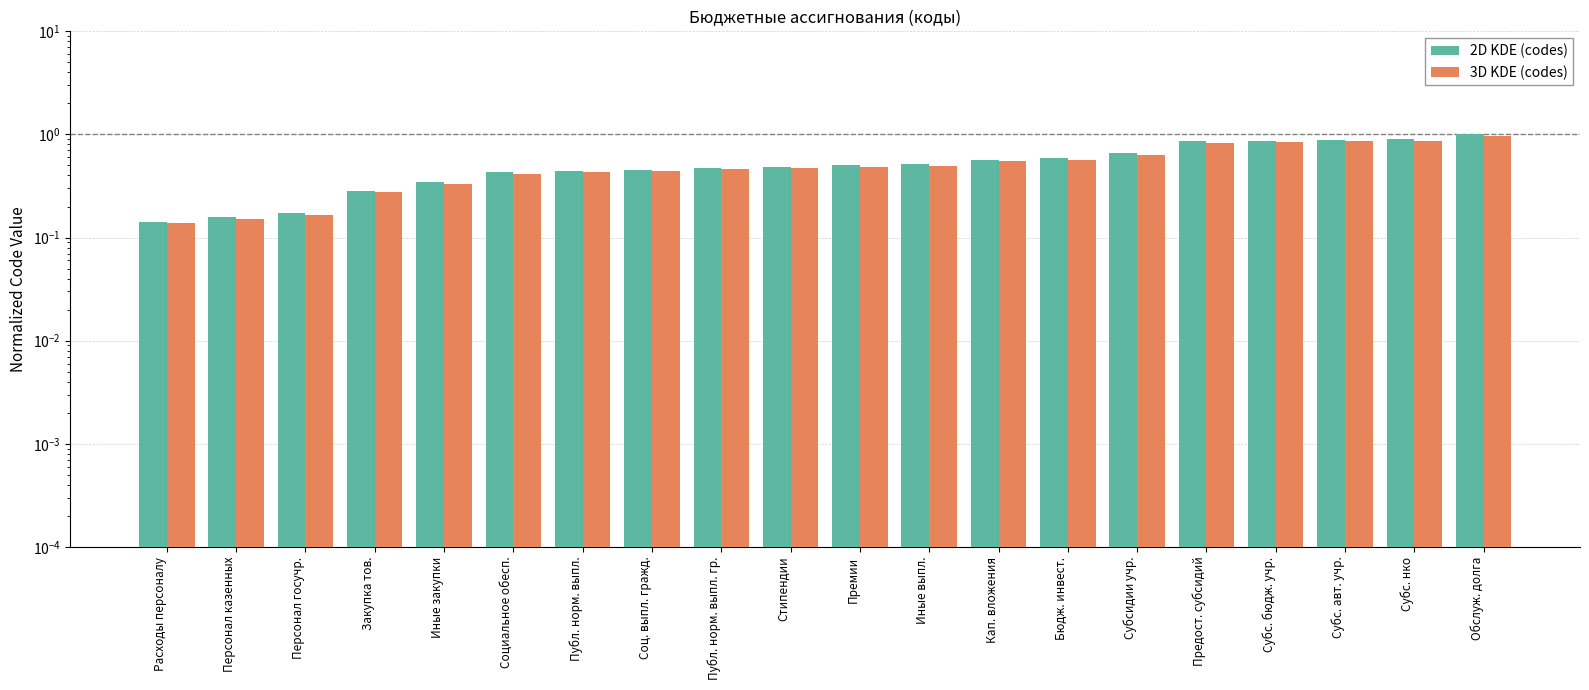

What position from the right is Социальное обесп.?

15